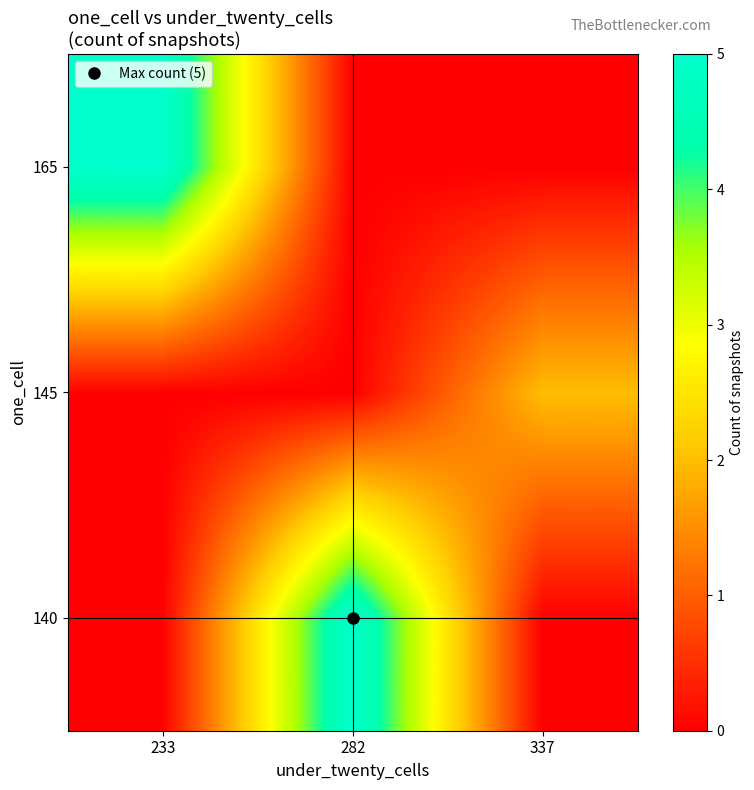

What is the greatest value displayed?

5